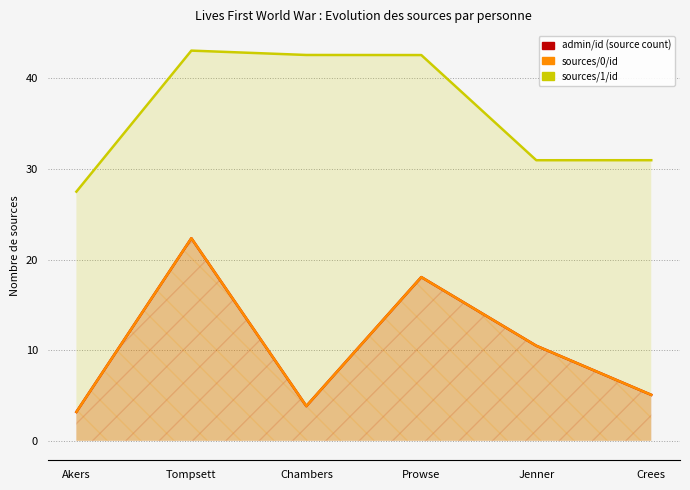

What is the label of the 3rd point from the right?

Prowse